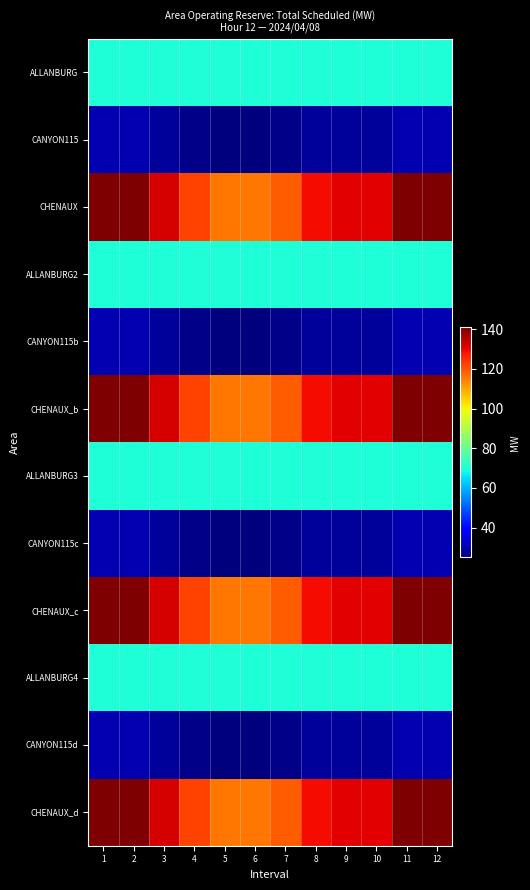

Reading left to right, list all the values displayed in this chart.

ALLANBURG: 1=70	2=70	3=70	4=70	5=70	6=70	7=70	8=70	9=70	10=70	11=70	12=70
CANYON115: 1=30	2=30	3=28	4=26	5=25	6=25	7=26	8=28	9=28	10=28	11=30	12=30
CHENAUX: 1=141	2=141	3=132	4=122	5=116	6=116	7=119	8=129	9=131	10=131	11=141	12=141
ALLANBURG2: 1=70	2=70	3=70	4=70	5=70	6=70	7=70	8=70	9=70	10=70	11=70	12=70
CANYON115b: 1=30	2=30	3=28	4=26	5=25	6=25	7=26	8=28	9=28	10=28	11=30	12=30
CHENAUX_b: 1=141	2=141	3=132	4=122	5=116	6=116	7=119	8=129	9=131	10=131	11=141	12=141
ALLANBURG3: 1=70	2=70	3=70	4=70	5=70	6=70	7=70	8=70	9=70	10=70	11=70	12=70
CANYON115c: 1=30	2=30	3=28	4=26	5=25	6=25	7=26	8=28	9=28	10=28	11=30	12=30
CHENAUX_c: 1=141	2=141	3=132	4=122	5=116	6=116	7=119	8=129	9=131	10=131	11=141	12=141
ALLANBURG4: 1=70	2=70	3=70	4=70	5=70	6=70	7=70	8=70	9=70	10=70	11=70	12=70
CANYON115d: 1=30	2=30	3=28	4=26	5=25	6=25	7=26	8=28	9=28	10=28	11=30	12=30
CHENAUX_d: 1=141	2=141	3=132	4=122	5=116	6=116	7=119	8=129	9=131	10=131	11=141	12=141